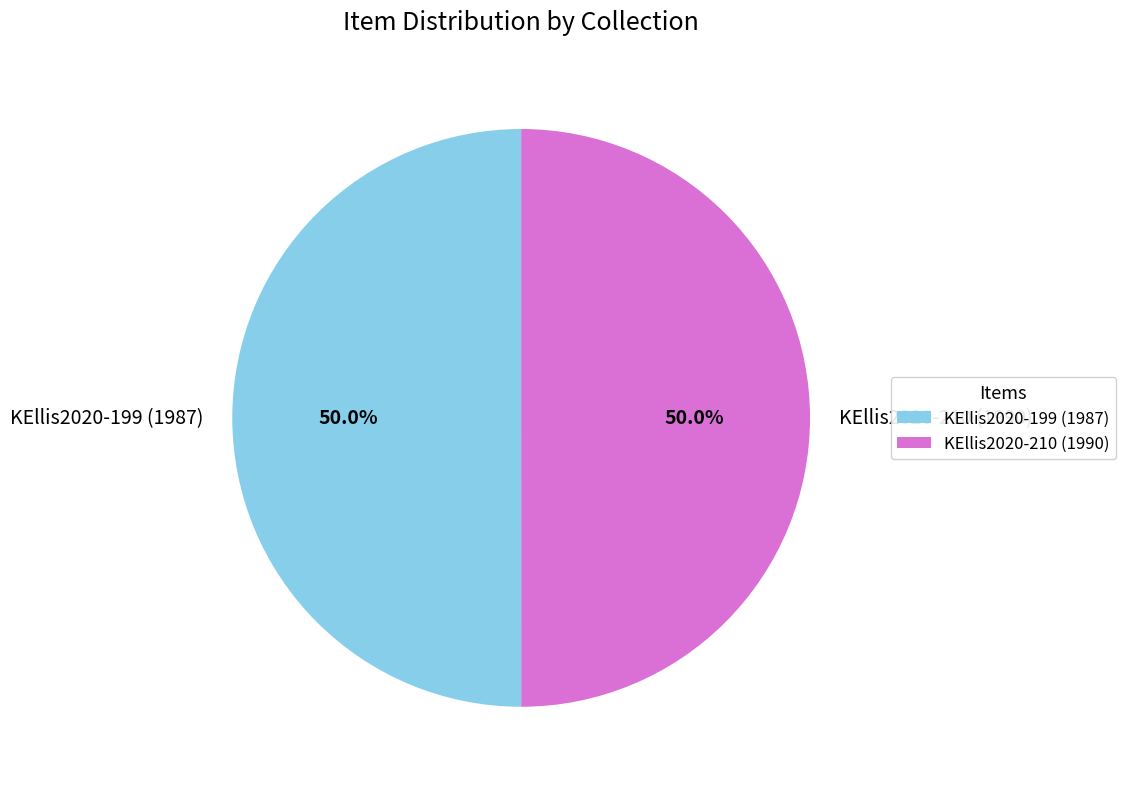

Approximately how many times larger is the value at KEllis2020-210 (1990) compared to KEllis2020-199 (1987)?

1.0